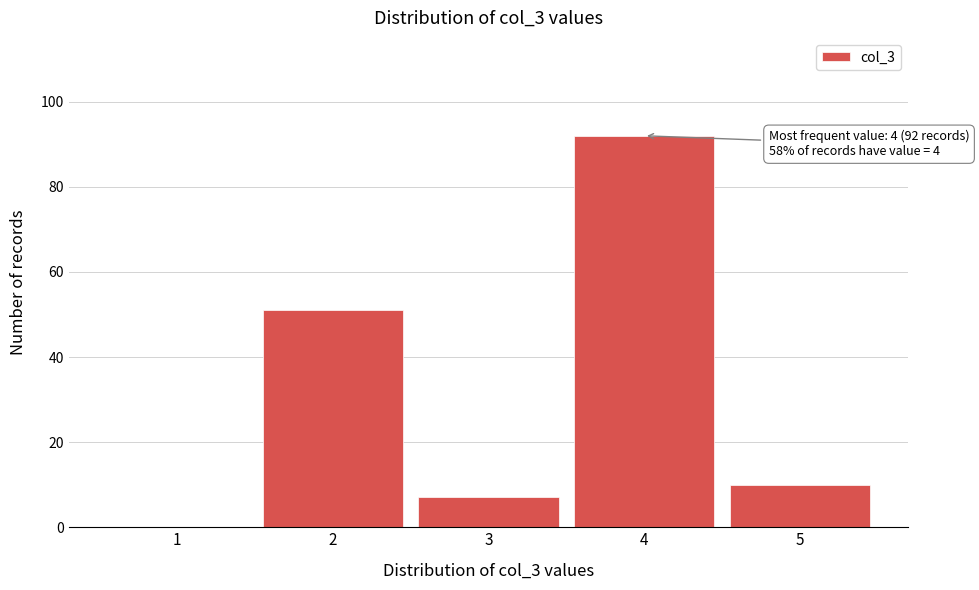

Reading left to right, transcribe all the data shown in this chart.

1=0	2=51	3=7	4=92	5=10